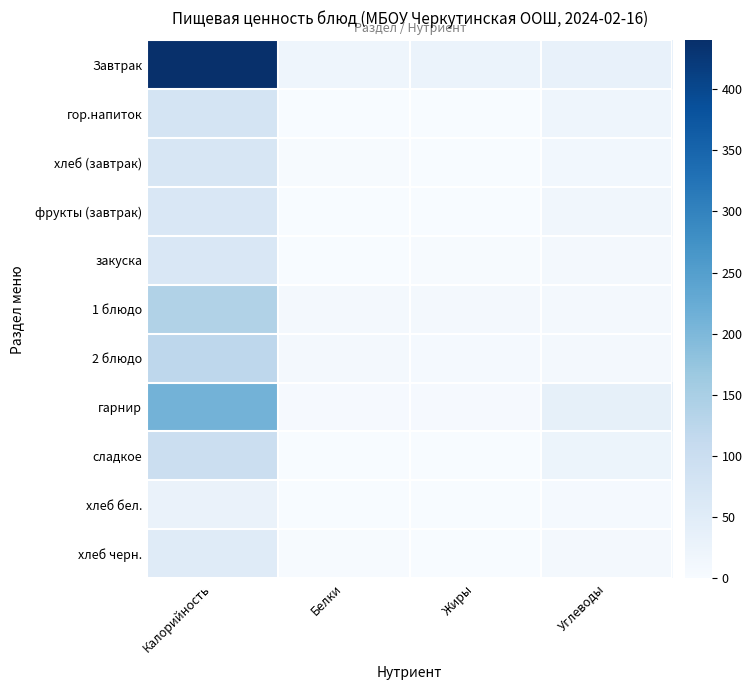

Reading left to right, list all the values displayed in this chart.

Завтрак: Калорийность=440	Белки=19	Жиры=26	Углеводы=31
гор.напиток: Калорийность=78	Белки=1	Жиры=0	Углеводы=19
хлеб (завтрак): Калорийность=69	Белки=3	Жиры=1	Углеводы=13
фрукты (завтрак): Калорийность=67	Белки=1	Жиры=1	Углеводы=15
закуска: Калорийность=67	Белки=1	Жиры=3	Углеводы=7
1 блюдо: Калорийность=139	Белки=8	Жиры=8	Углеводы=9
2 блюдо: Калорийность=121	Белки=9	Жиры=6	Углеводы=8
гарнир: Калорийность=210	Белки=4	Жиры=5	Углеводы=37
сладкое: Калорийность=97	Белки=0	Жиры=0	Углеводы=24
хлеб бел.: Калорийность=29	Белки=1	Жиры=0	Углеводы=6
хлеб черн.: Калорийность=52	Белки=2	Жиры=0	Углеводы=10